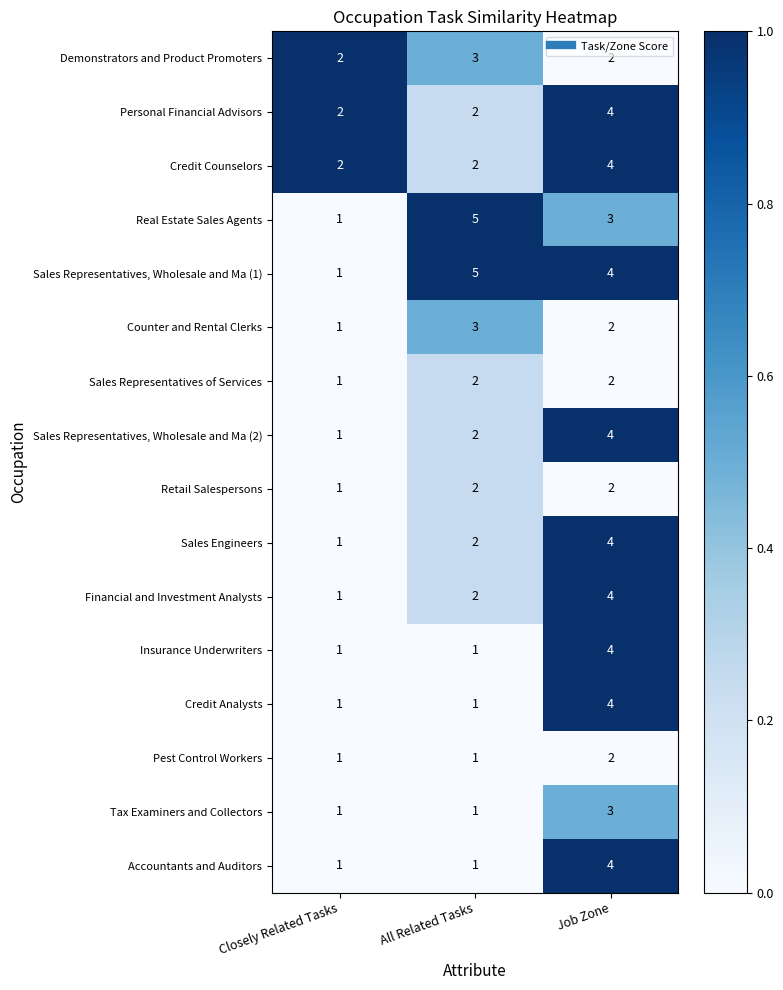

Is the value of Sales Representatives, Wholesale and Ma (1) at Closely Related Tasks greater than the value of Sales Representatives of Services at All Related Tasks?

No